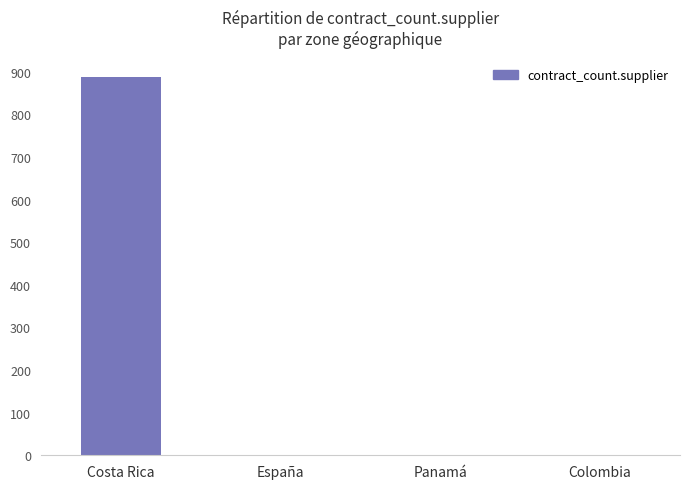

The chart shows a value of 1388 at Costa Rica. True or false?

False